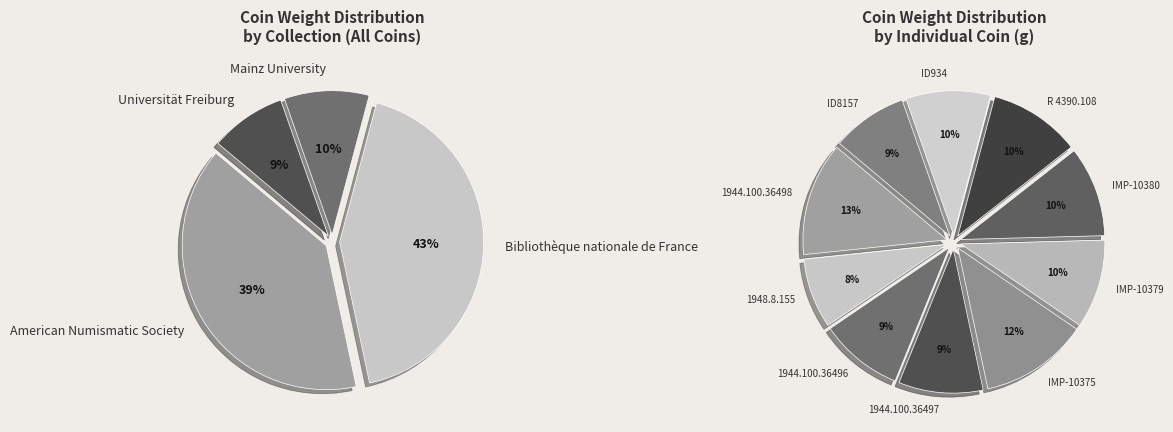

What is the smallest slice in the pie chart?

1948.8.155